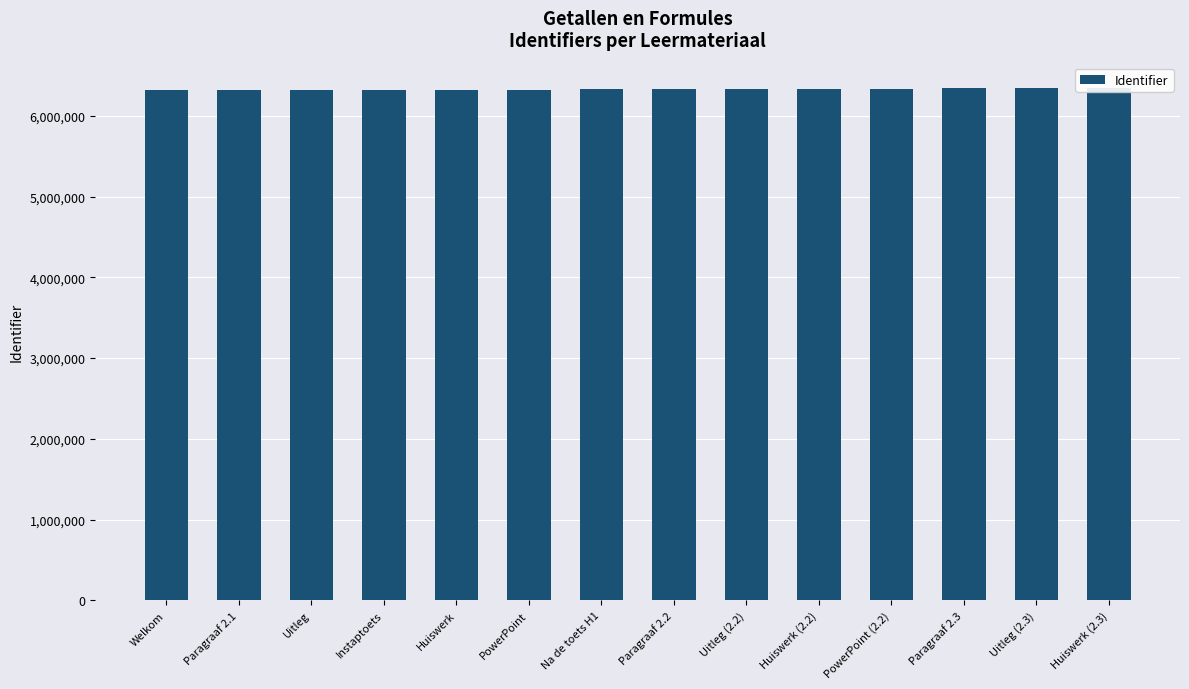

What is the label of the 5th bar from the left?

Huiswerk